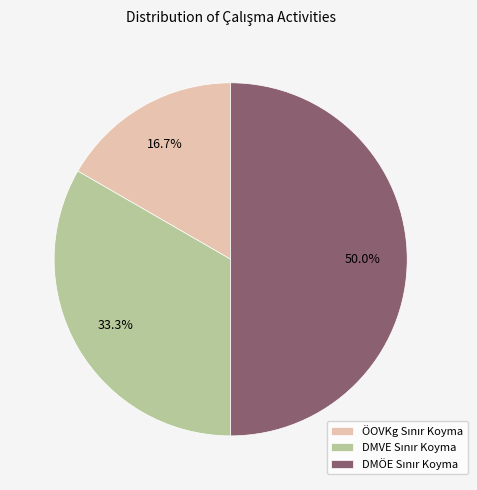

Count the number of slices in the pie.

3